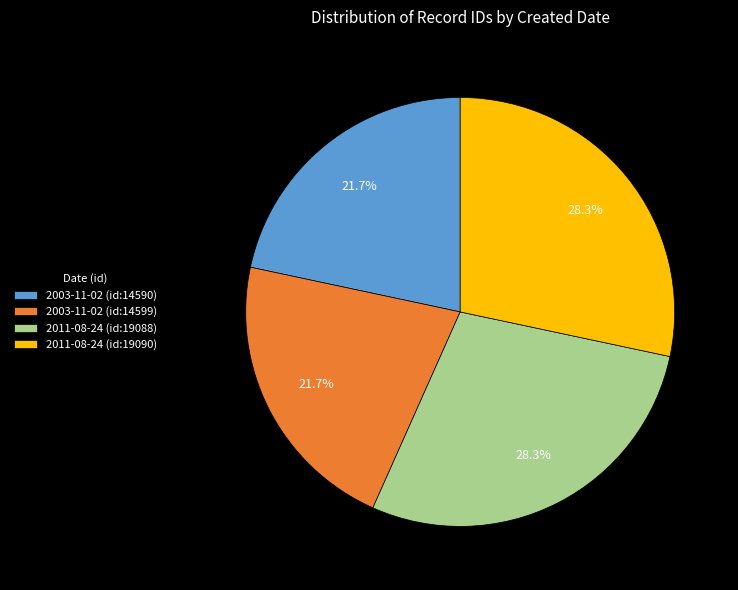

To the nearest percent, what portion does 2003-11-02 (id:14599) represent?

22%